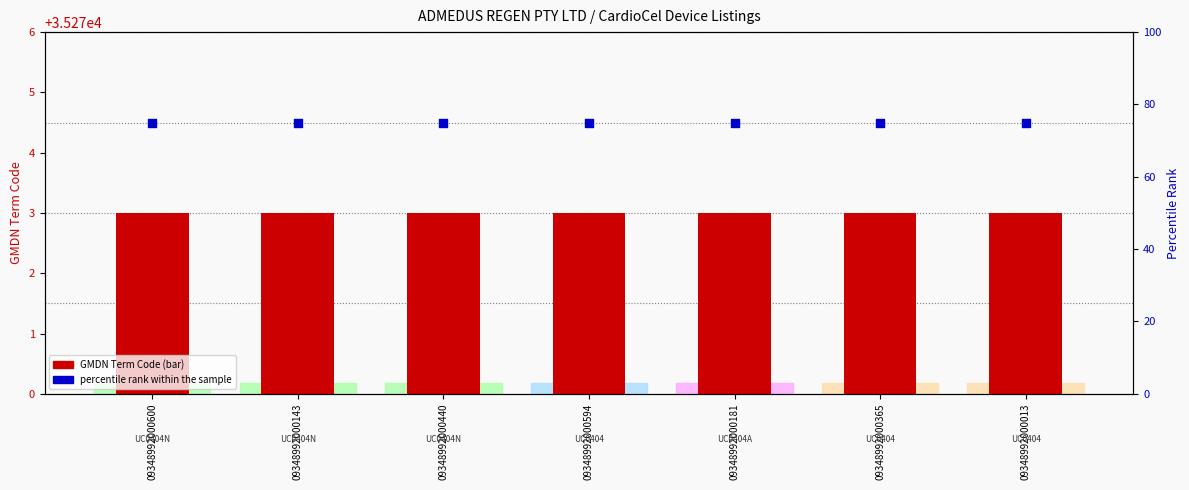

Which series has the largest total across all categories?

GMDN Term Code